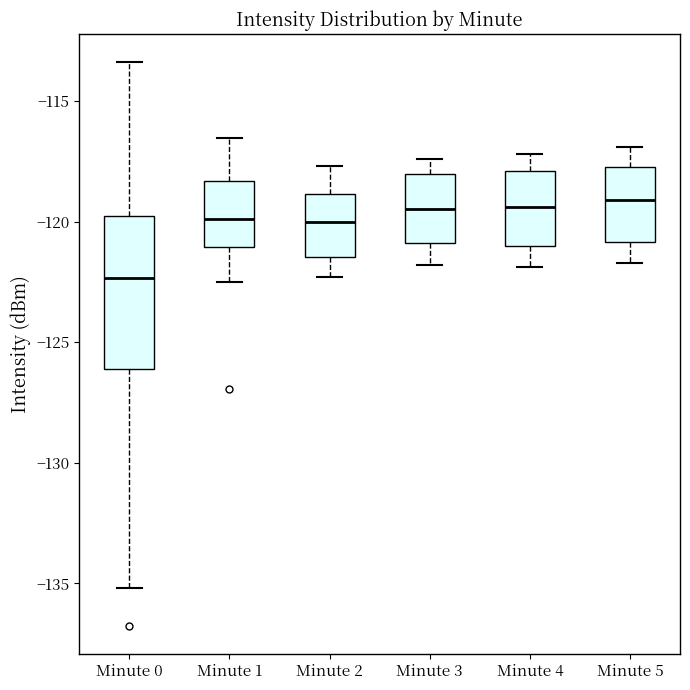

Reading left to right, read every box against the y-axis: the position of its median line, the range the box covers, and the ends of its whiskers. The values are not printed on the chart, so give them approximately, as read against the axis.

Minute 0: median -122.5, box -126.0 to -120.0, whiskers -135.0 to -113.5
Minute 1: median -120.0, box -121.0 to -118.5, whiskers -122.5 to -116.5
Minute 2: median -120.0, box -121.5 to -119.0, whiskers -122.5 to -117.5
Minute 3: median -119.5, box -121.0 to -118.0, whiskers -122.0 to -117.5
Minute 4: median -119.5, box -121.0 to -118.0, whiskers -122.0 to -117.0
Minute 5: median -119.0, box -121.0 to -117.5, whiskers -121.5 to -117.0